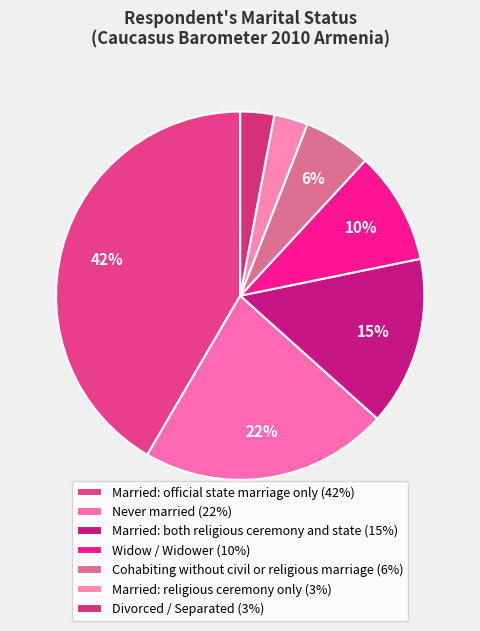

The Married: both religious ceremony and state slice represents 15% of the pie. True or false?

True